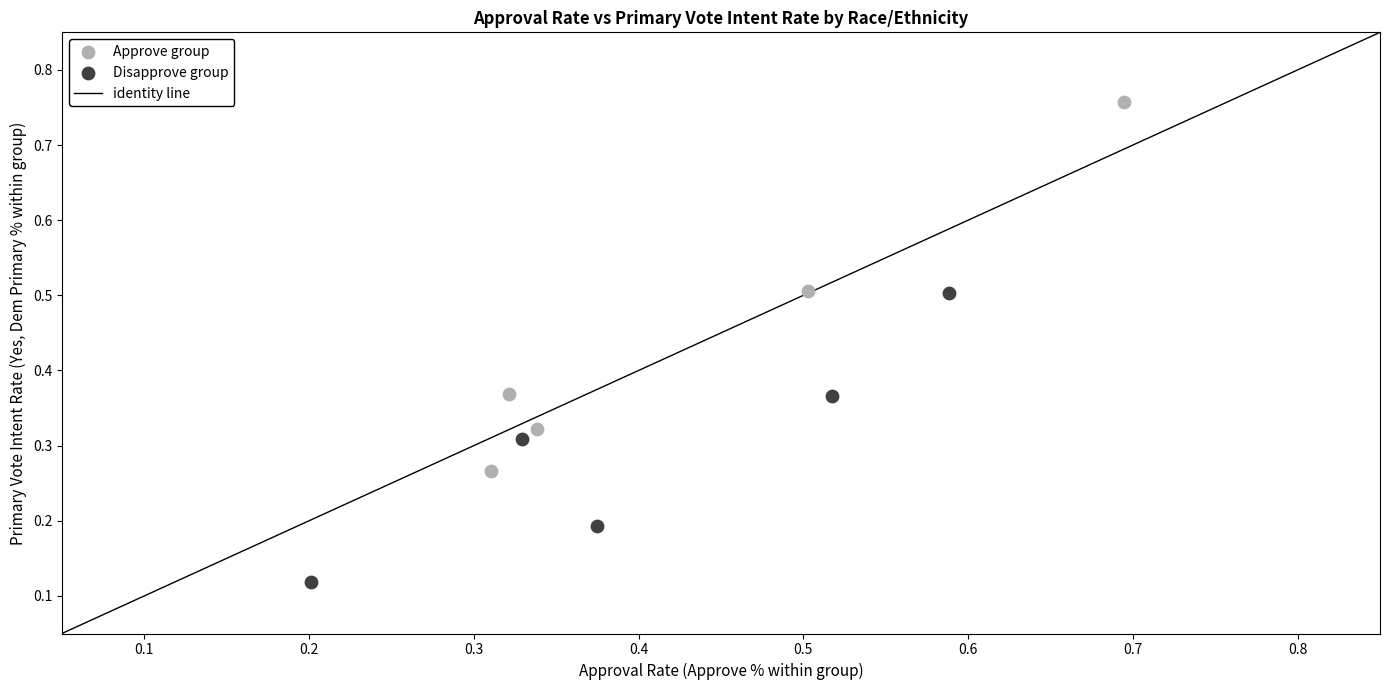

Which series contains the lowest Y value?

Disapprove group